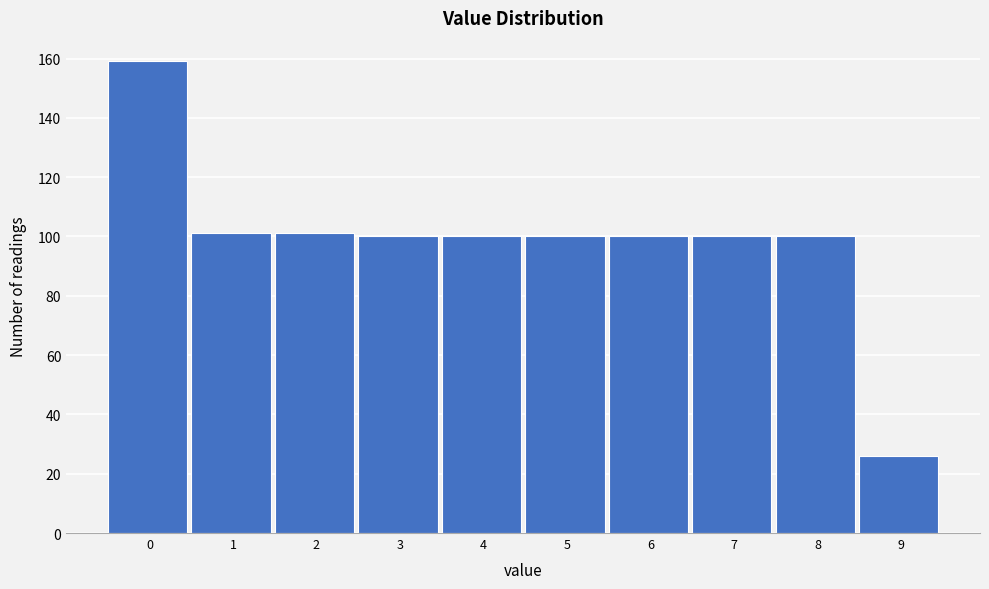

Reading left to right, list all the values displayed in this chart.

159	101	101	100	100	100	100	100	100	26